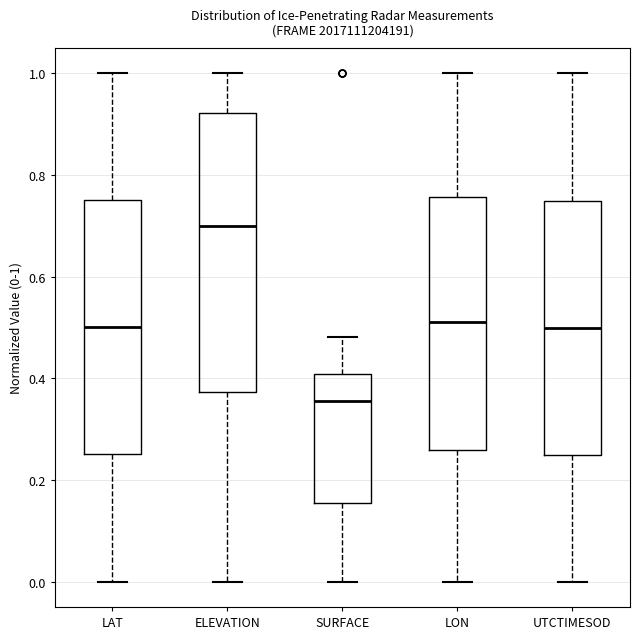

Where does the median line of the box for SURFACE sit on the y-axis? The values are not printed on the chart, so give them approximately, as read against the axis.

0.36